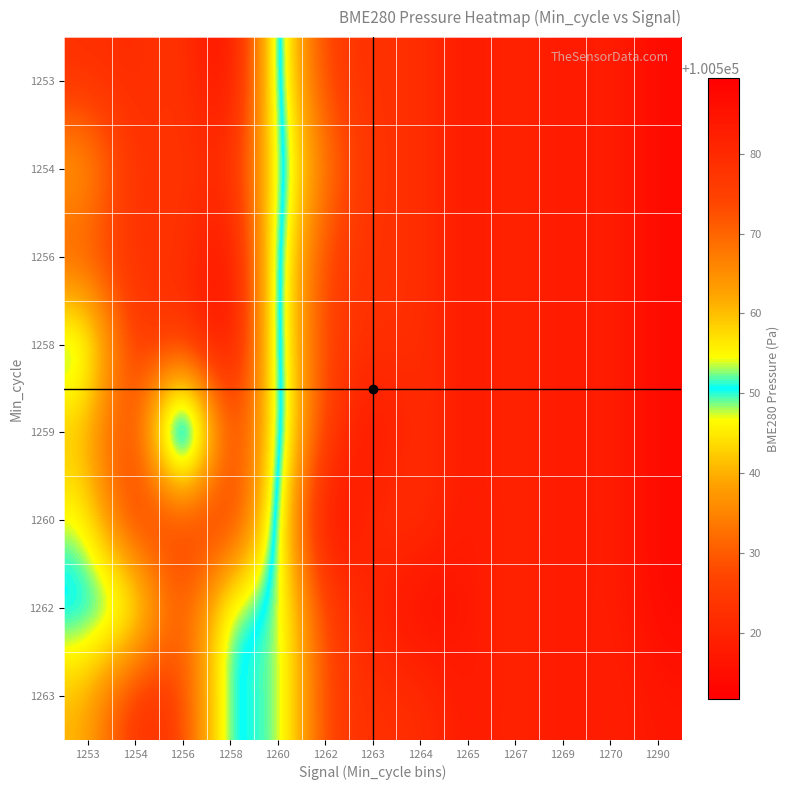

Which has a higher value, 1256 or 1269?

1256